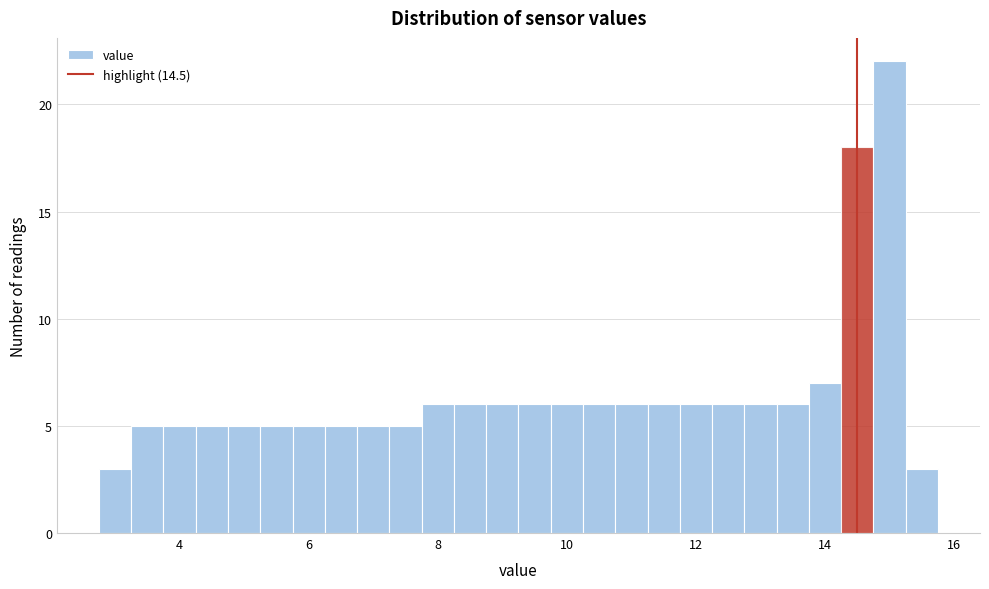

Read against the x-axis, roughly where is the centre of the tallest bar?

15.0